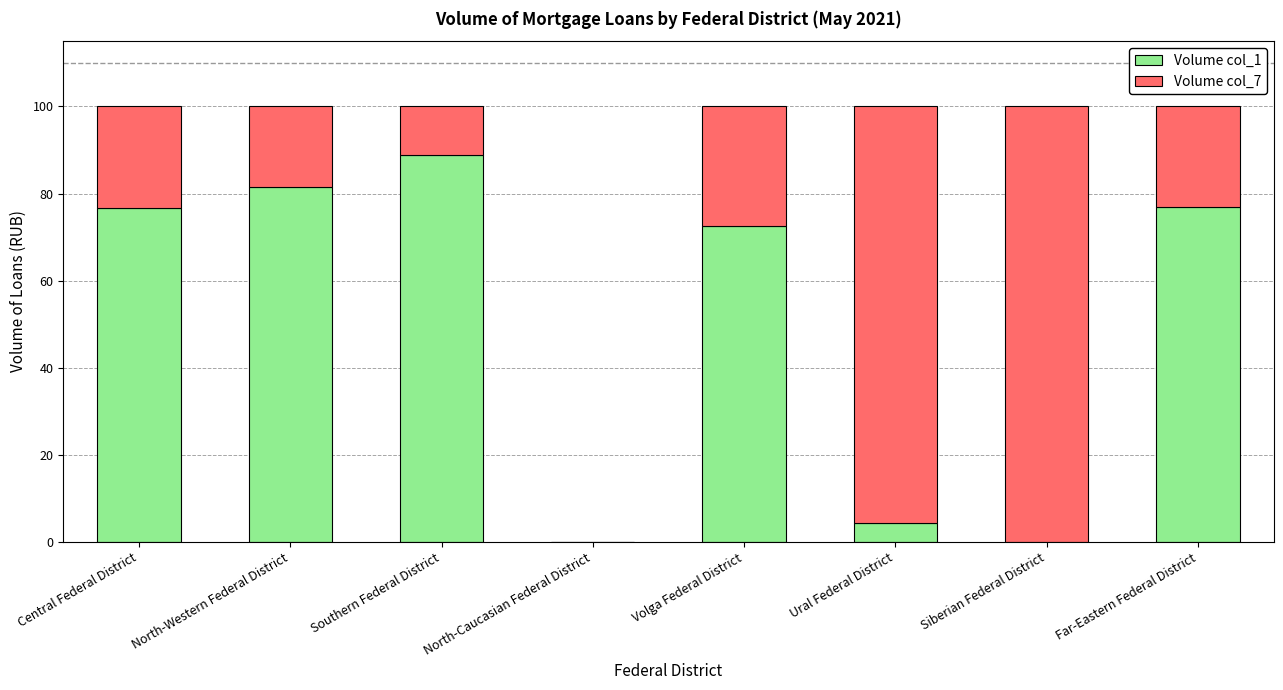

True or false: Volume col_1 has a value of 88.8 at Southern Federal District.

True